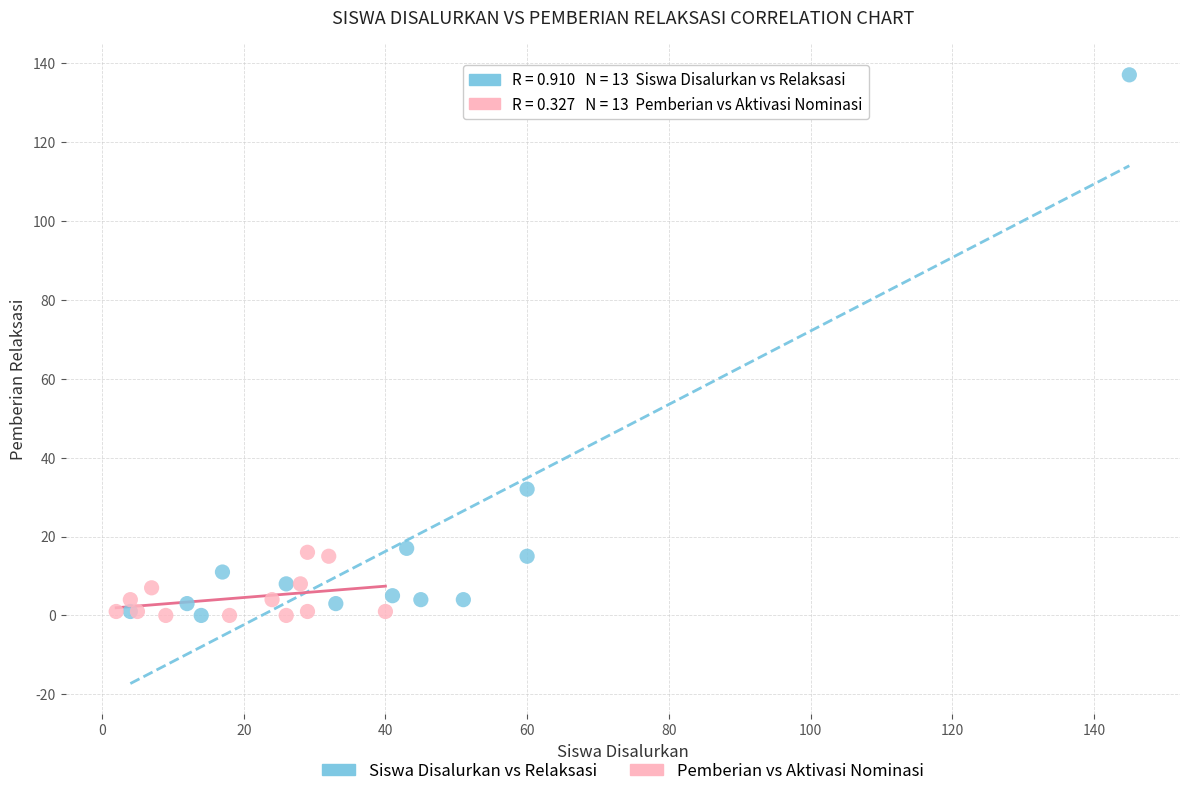

Which series has the largest Y range (max minus min)?

Siswa Disalurkan vs Relaksasi